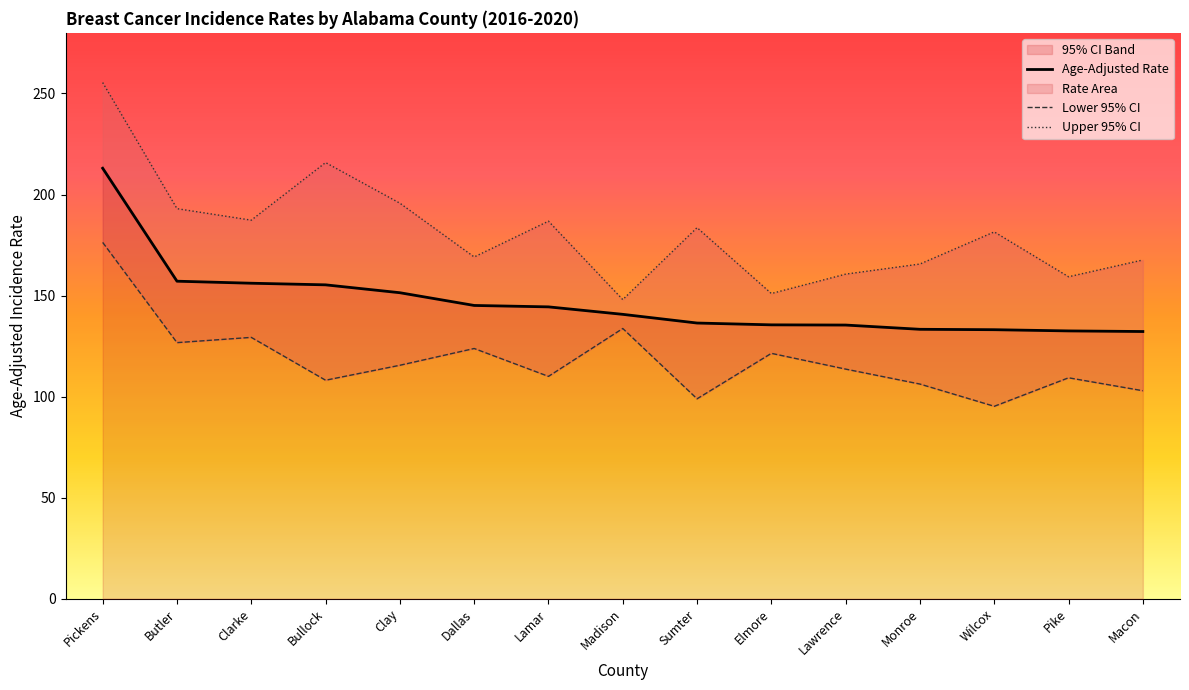

True or false: Age-Adjusted Rate has more than 1 interior local peaks.

False